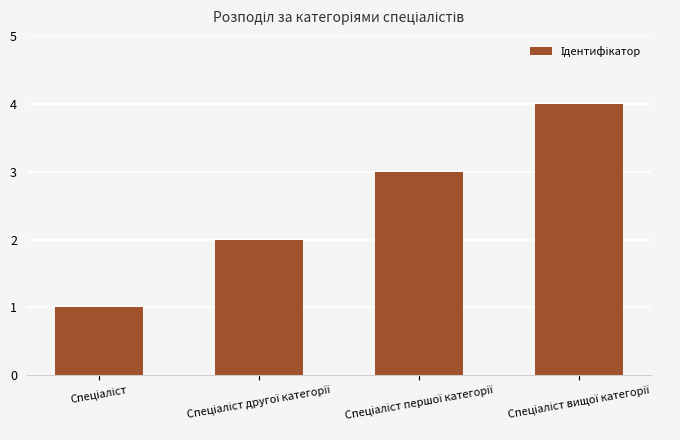

What is the maximum value shown in the chart?

4